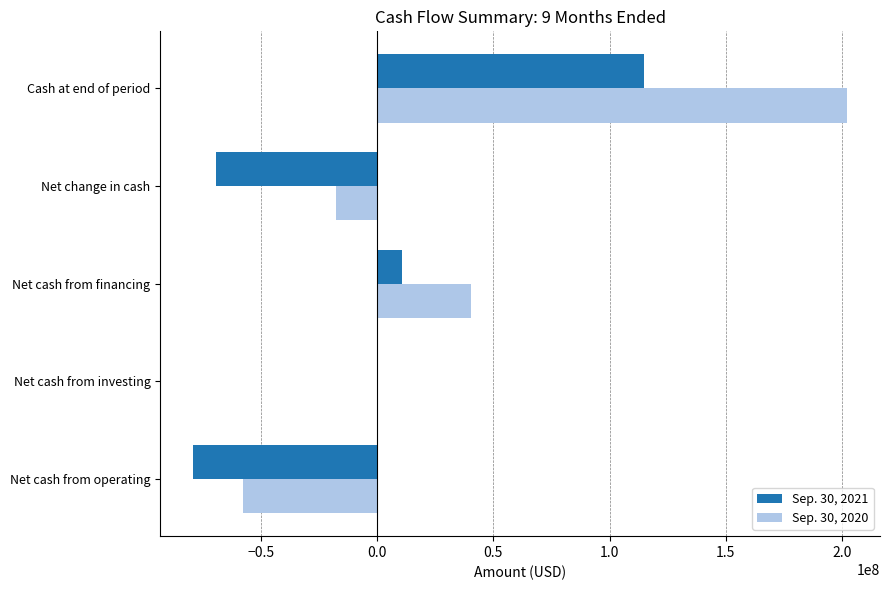

Which series has the widest spread of values?

Sep. 30, 2020